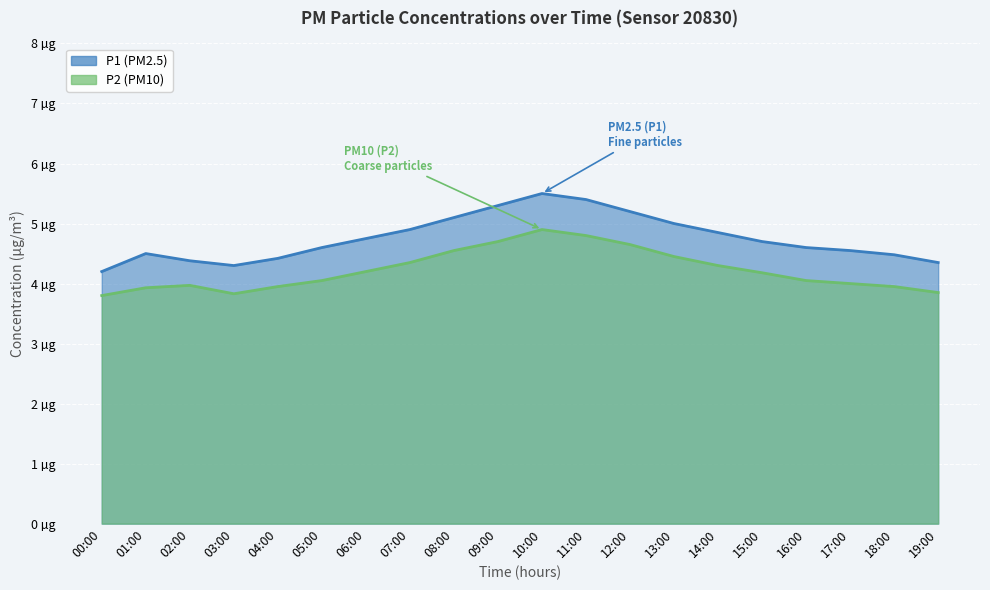

In P1, how many points are lower than both neighbors (excluding endpoints)?

1